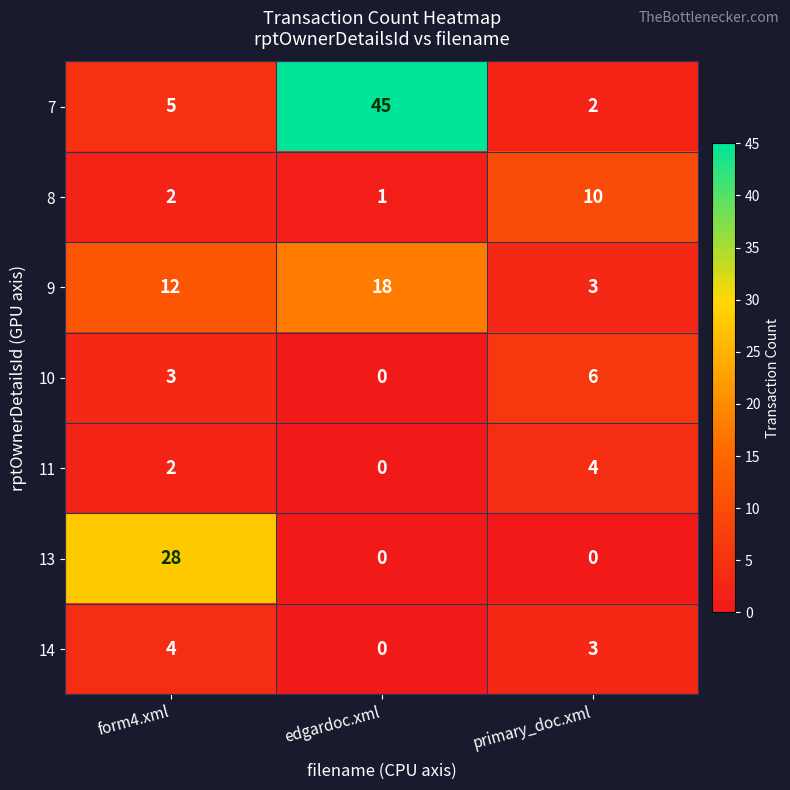

Which series has the widest spread of values?

7